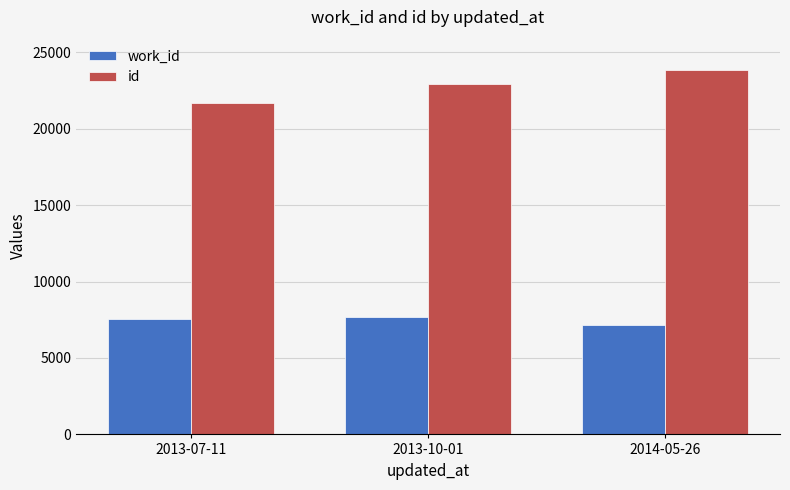

At which label is id closest to 22757?

2013-10-01